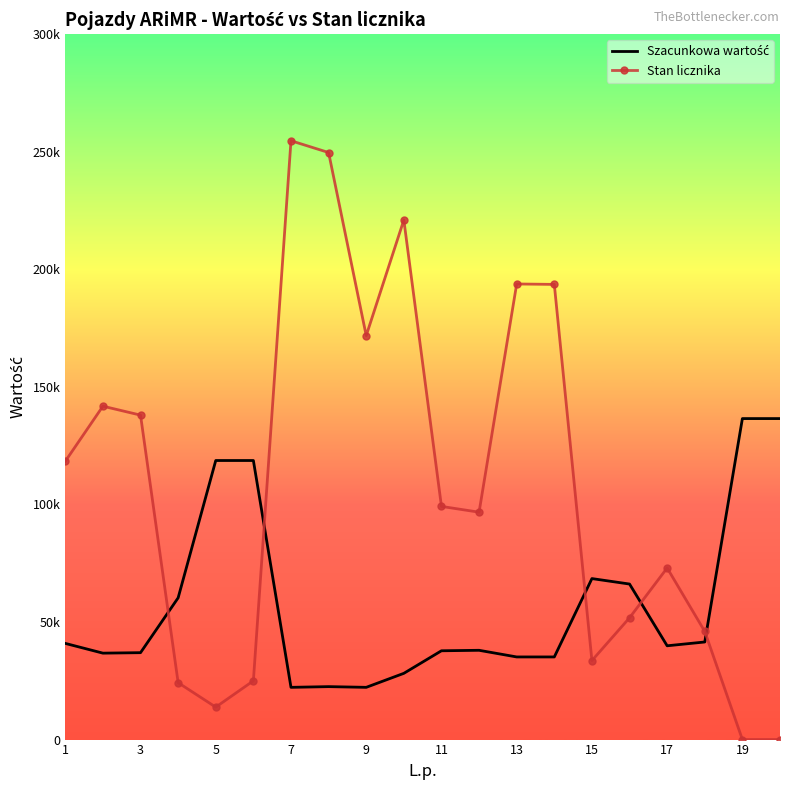

How many lines are shown in the chart?

2